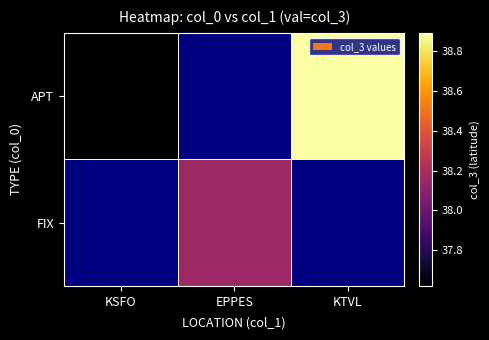

Rank the series by their maximum value, from highest to lowest.

APT, FIX